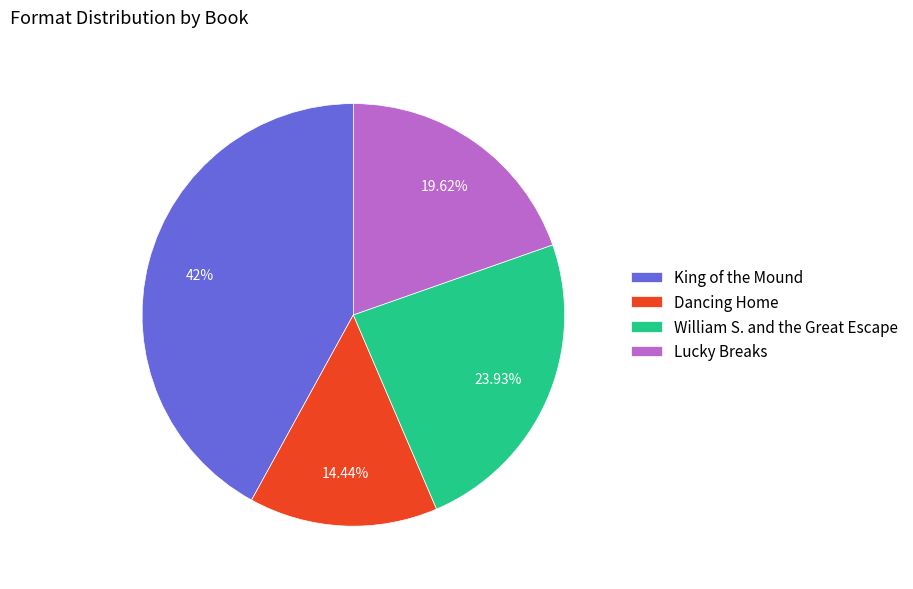

Count the number of slices in the pie.

4